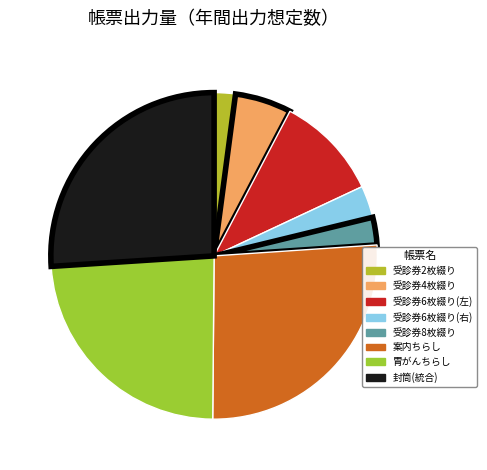

Count the number of slices in the pie.

8